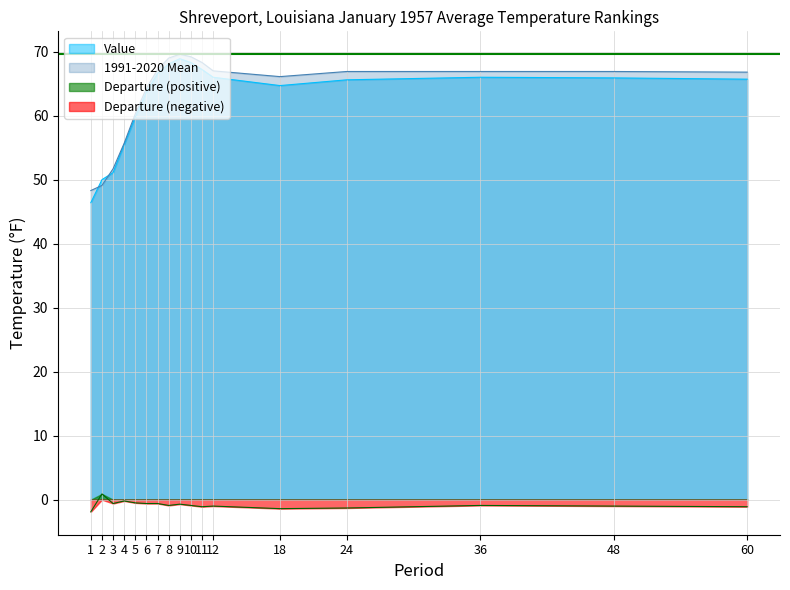

What is the lowest value of the Value series?

46.4